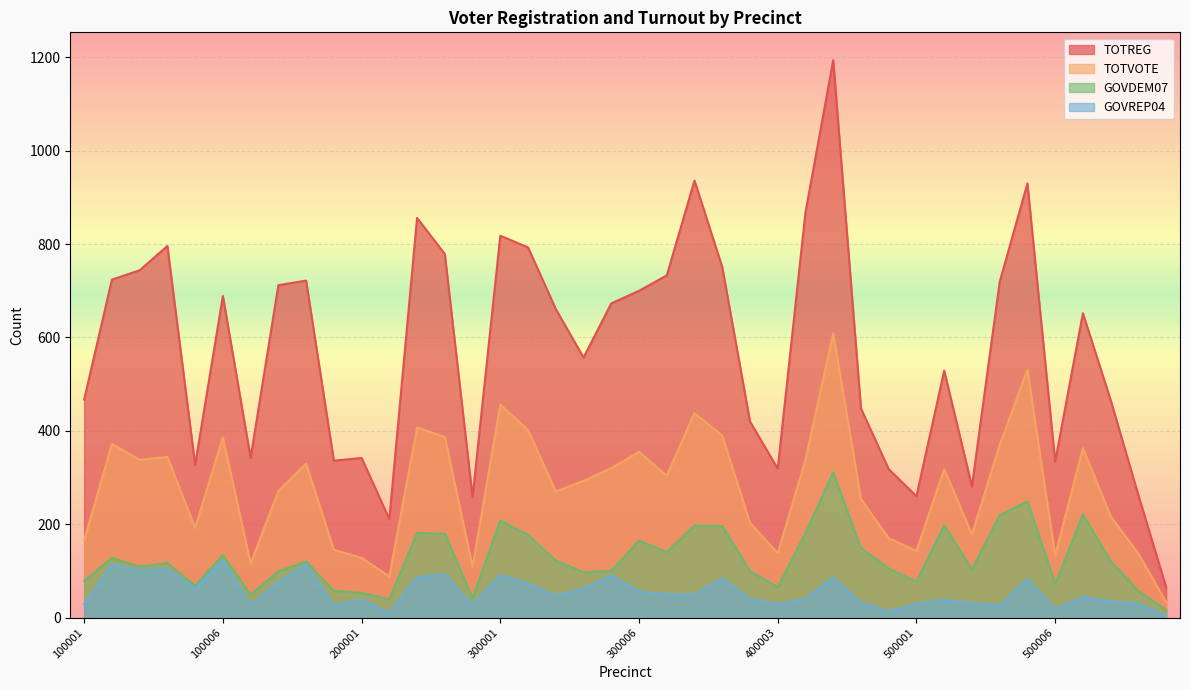

Which series has the largest total across all categories?

TOTREG